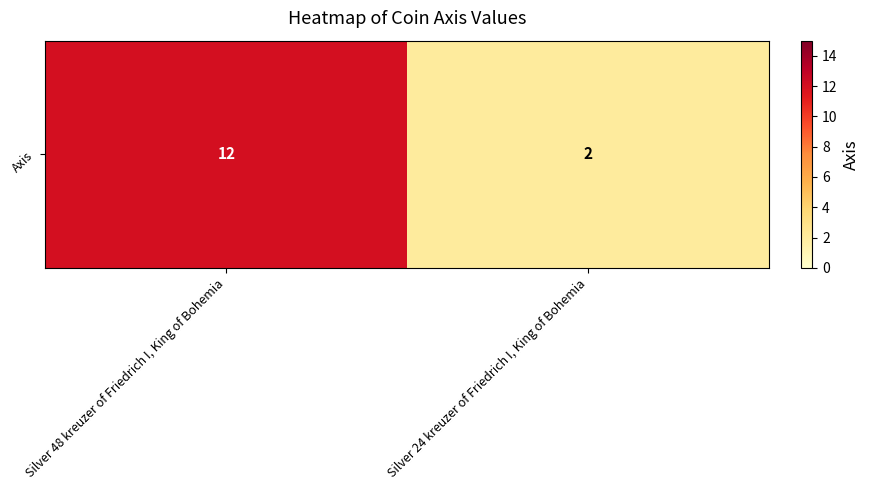

List the labels in order of value, largest first.

Silver 48 kreuzer of Friedrich I, King of Bohemia, Silver 24 kreuzer of Friedrich I, King of Bohemia